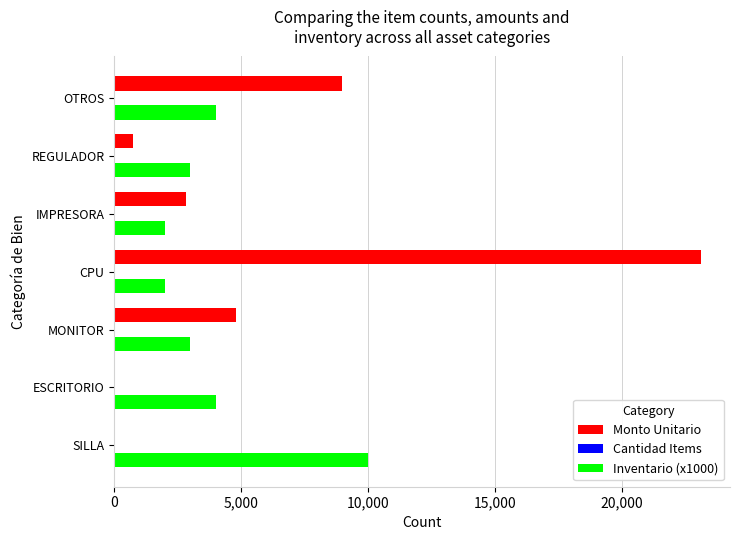

At which category does the chart reach its peak across all series?

CPU